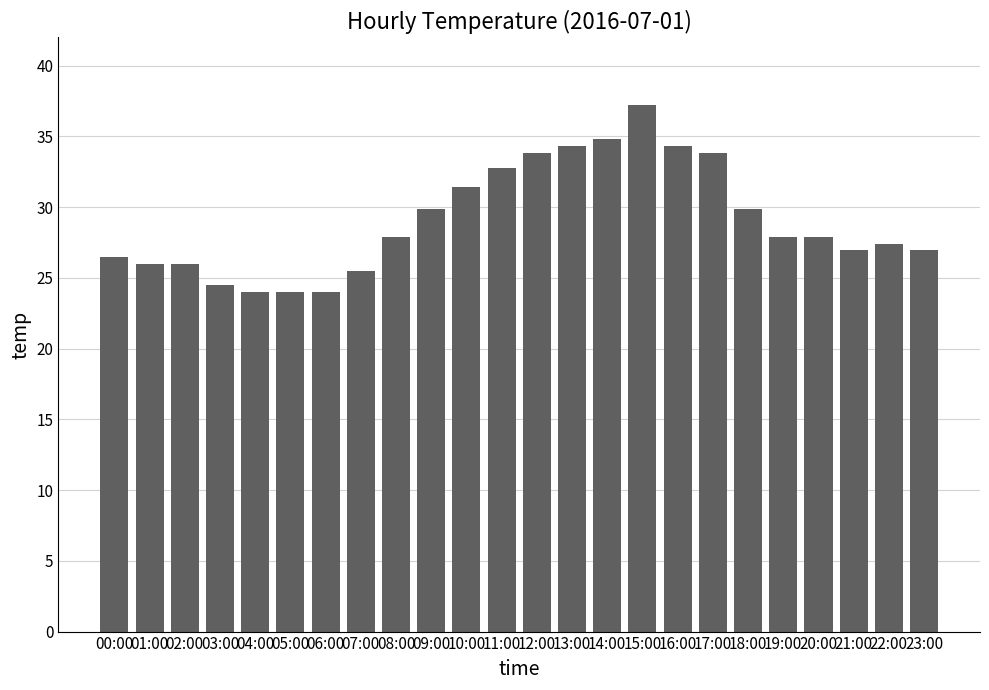

What is the label of the 2nd bar from the left?

01:00